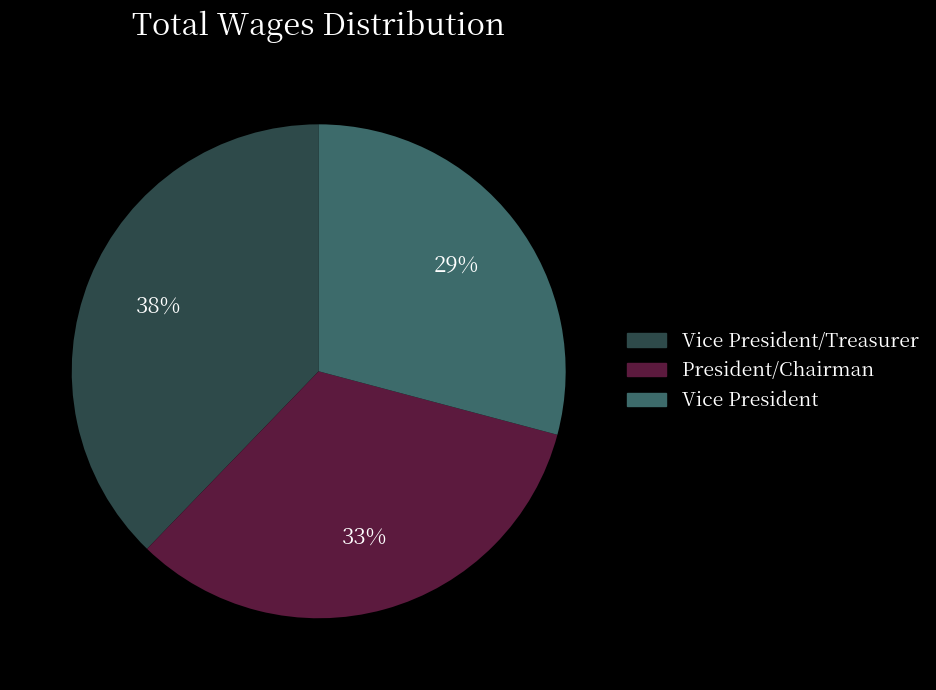

To the nearest percent, what is the difference between the largest and smallest slice percentages?

9%